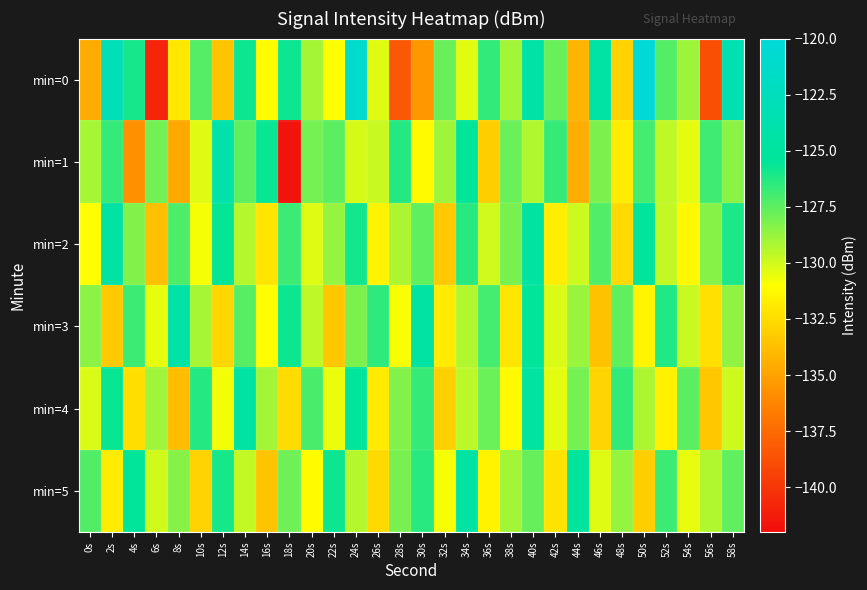

Between 22s and 44s, which series saw the biggest shift?

min=1